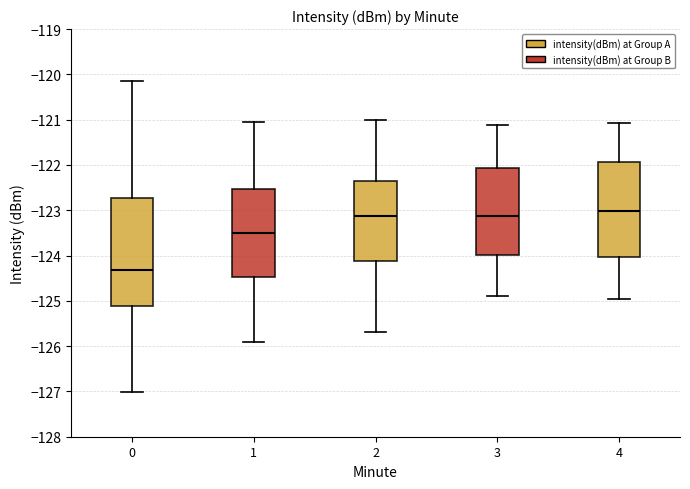

Reading left to right, transcribe this box plot: for each box, give where its median line is, the range the box spans, and where its two whiskers end, as read against the y-axis. The values are not printed on the chart, so give them approximately, as read against the axis.

0: median -124.3, box -125.1 to -122.7, whiskers -127.0 to -120.2
1: median -123.5, box -124.5 to -122.5, whiskers -125.9 to -121.0
2: median -123.1, box -124.1 to -122.3, whiskers -125.7 to -121.0
3: median -123.1, box -124.0 to -122.1, whiskers -124.9 to -121.1
4: median -123.0, box -124.0 to -121.9, whiskers -125.0 to -121.1